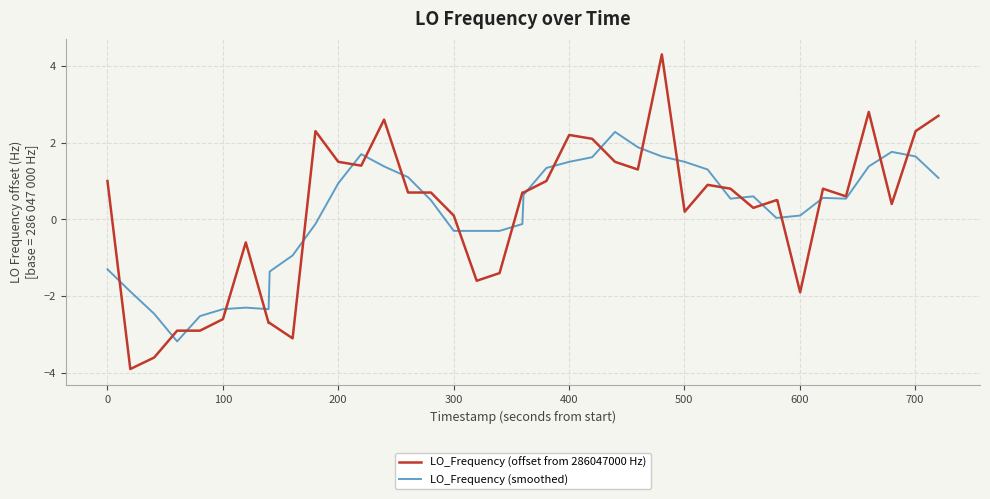

Rank the series by their maximum value, from lowest to highest.

LO_Frequency (smoothed), LO_Frequency (offset from 286047000 Hz)